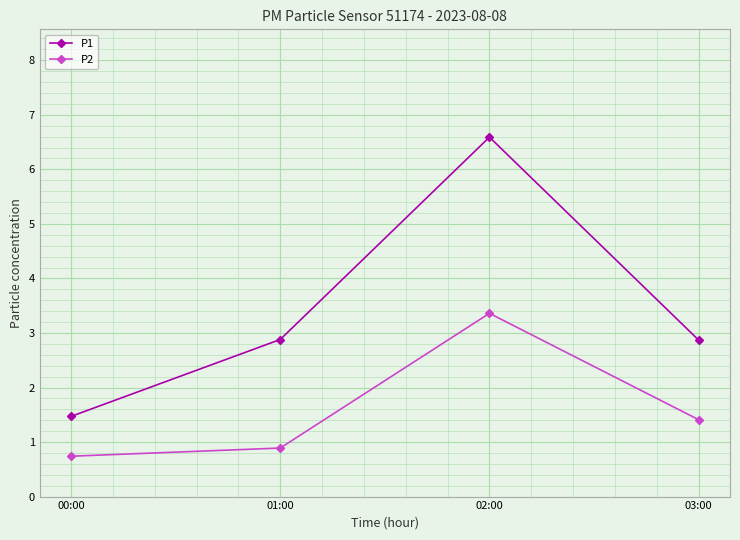

At which label is P2 closest to 2?

03:00